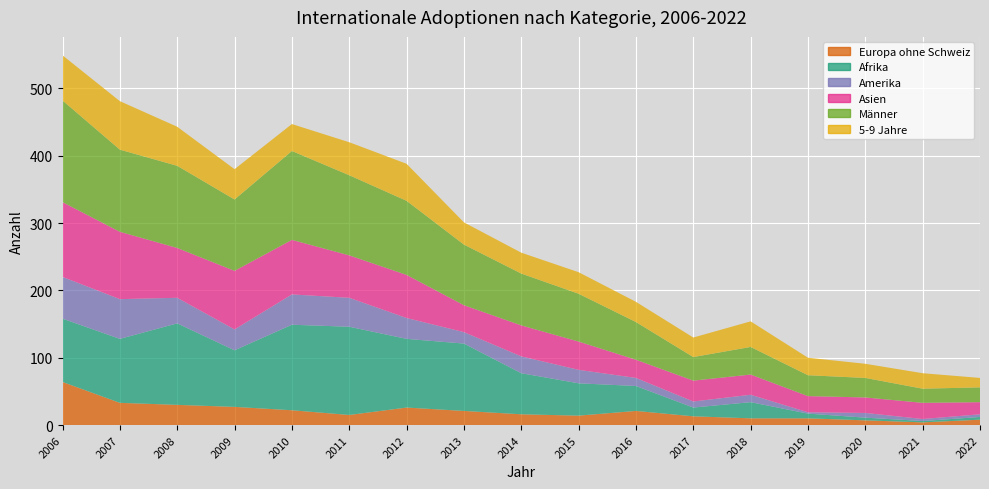

What is the value of the Afrika point at the 2nd from the left?

95